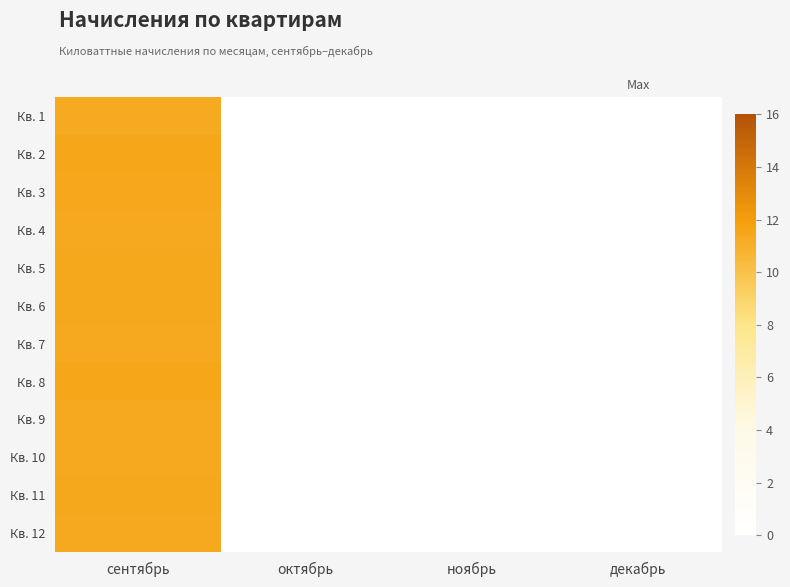

Which label corresponds to the largest value in the chart?

сентябрь